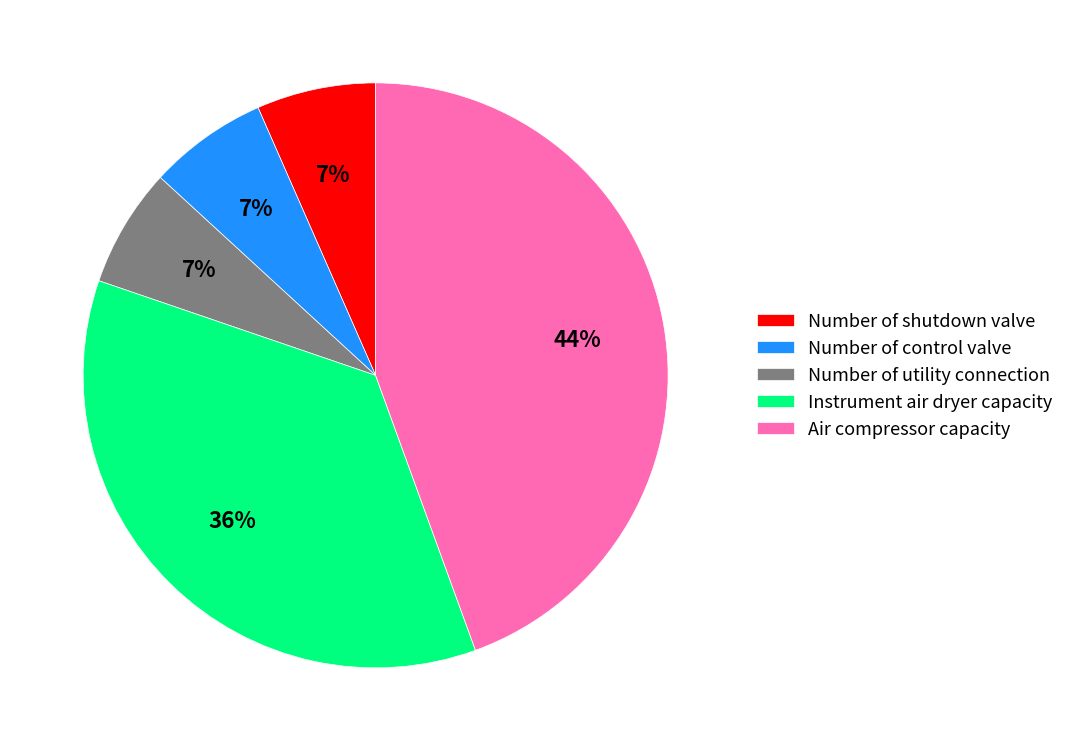

Approximately how many times larger is the value at Air compressor capacity compared to Instrument air dryer capacity?

1.2